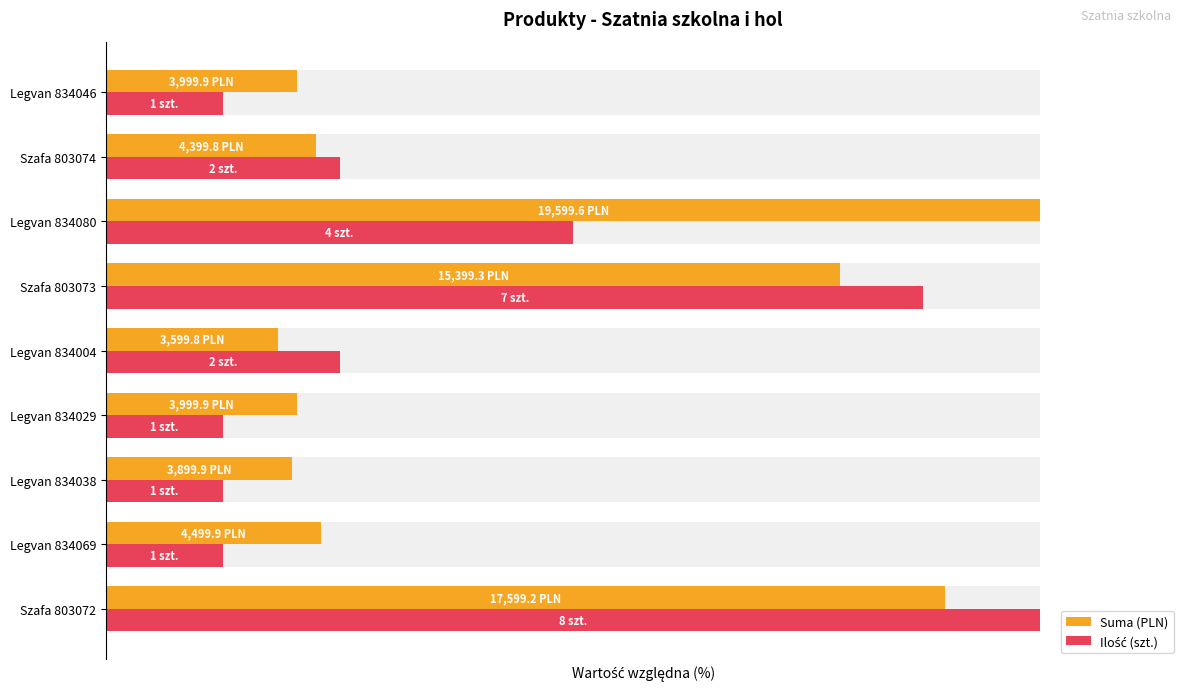

Which series has the largest total across all categories?

Suma (PLN)